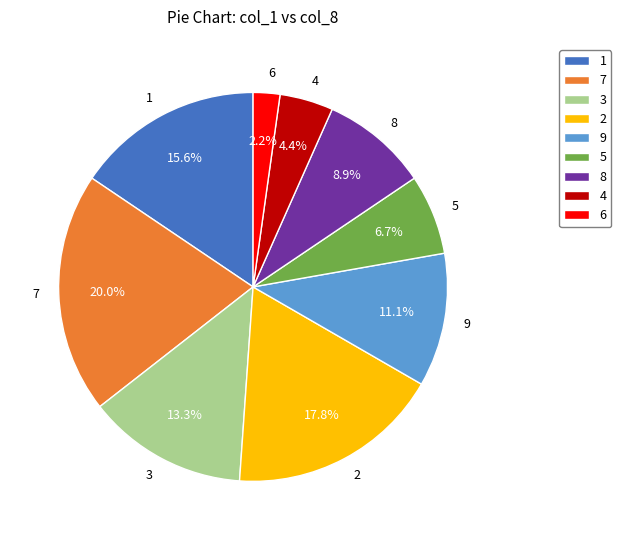

Does any single category account for the majority?

No